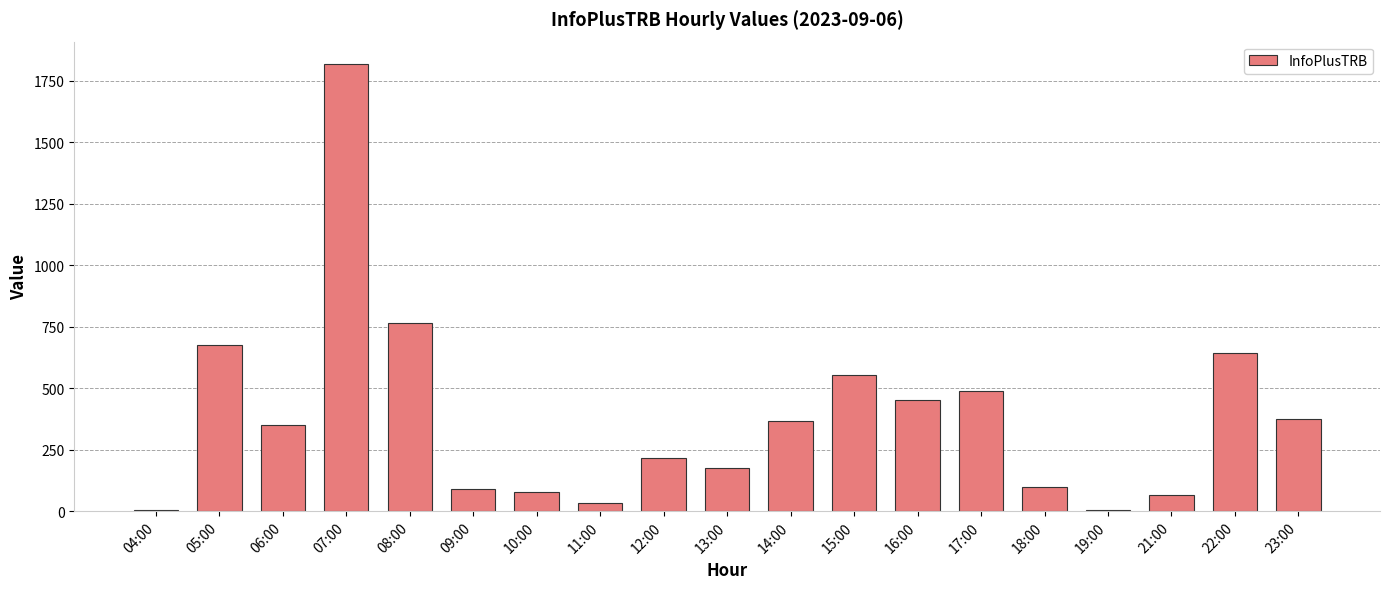

What is the change in value from 10:00 to 13:00?

+97